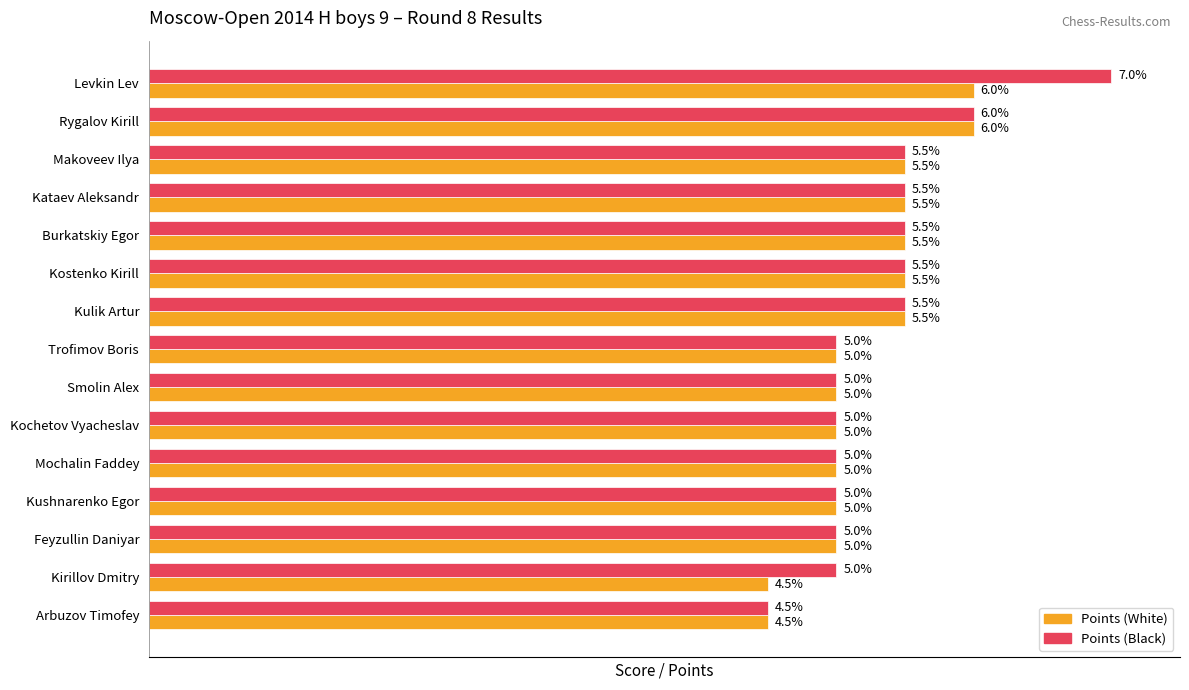

List the series in order of their peak value, highest first.

Points (Black), Points (White)